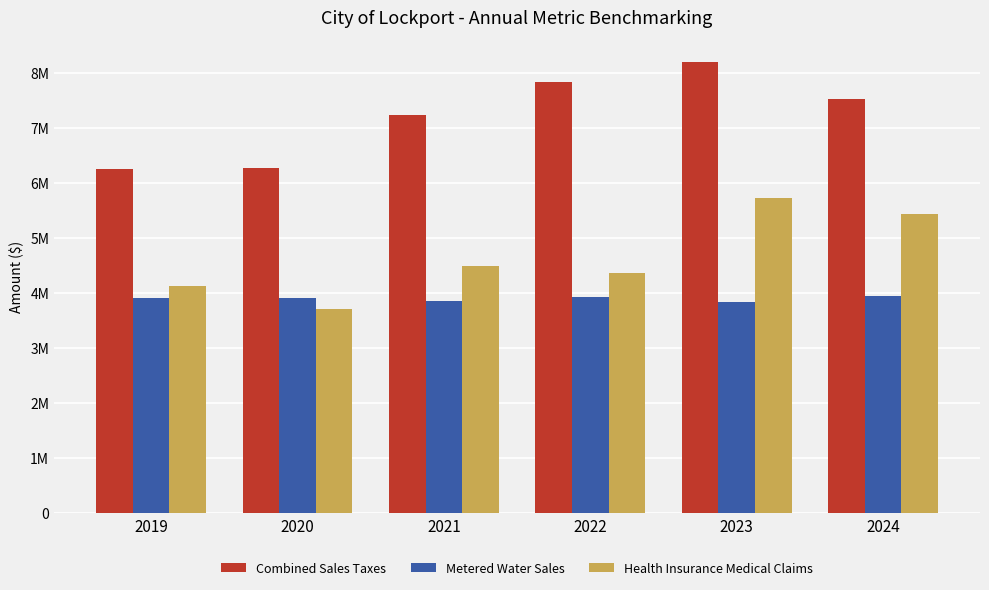

Are the bars grouped side by side (vs. stacked)?

Yes